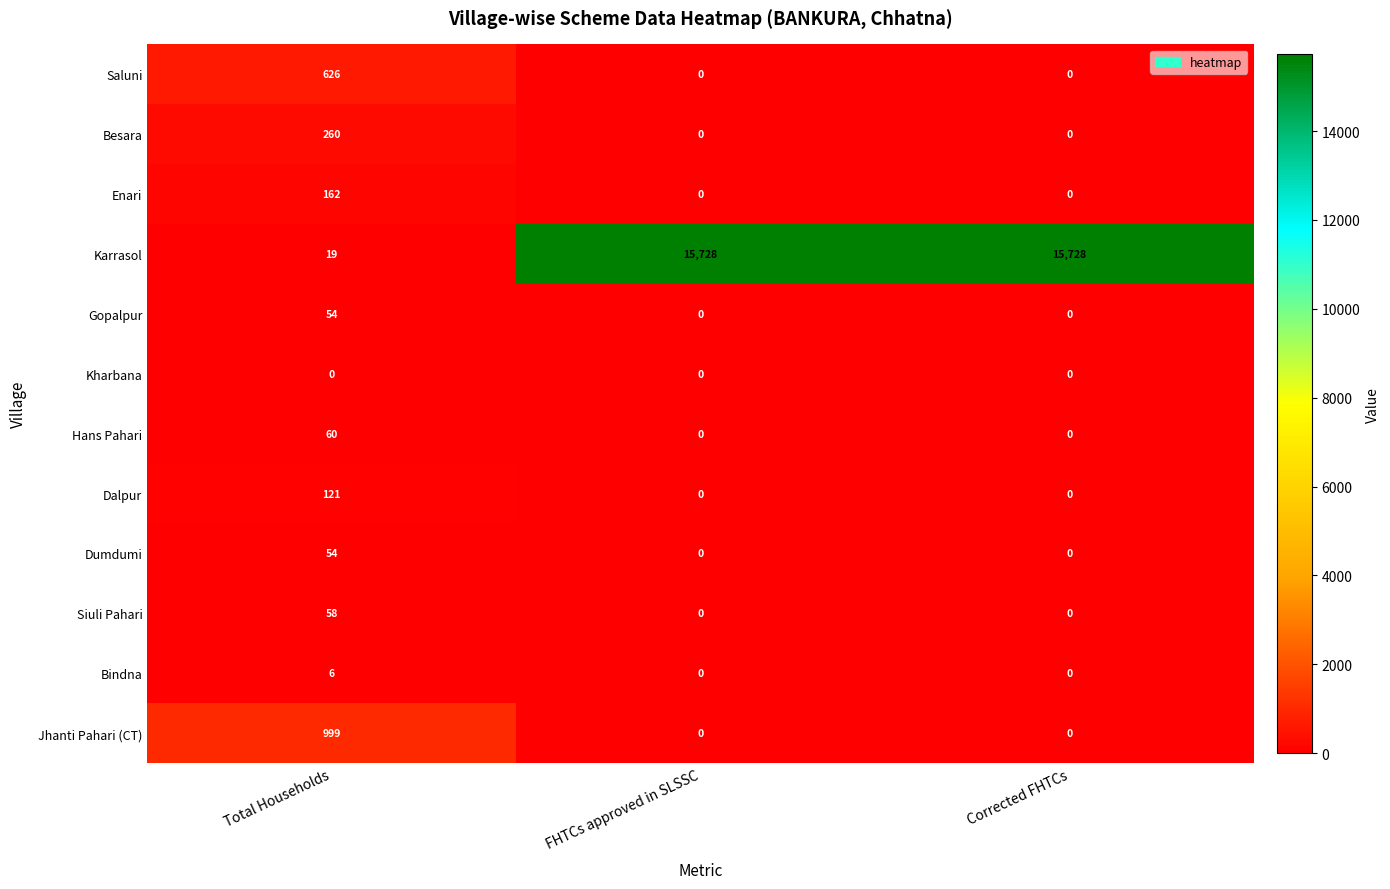

The Siuli Pahari series shows 29 at Total Households. True or false?

False